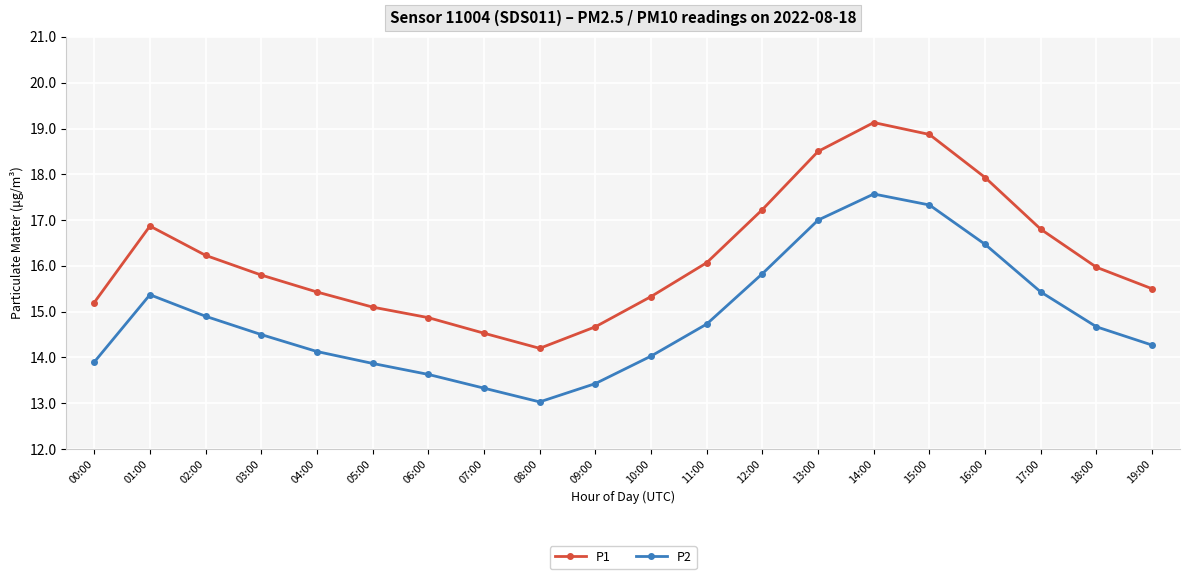

What is the value of the P2 point at the 1st from the left?

13.9